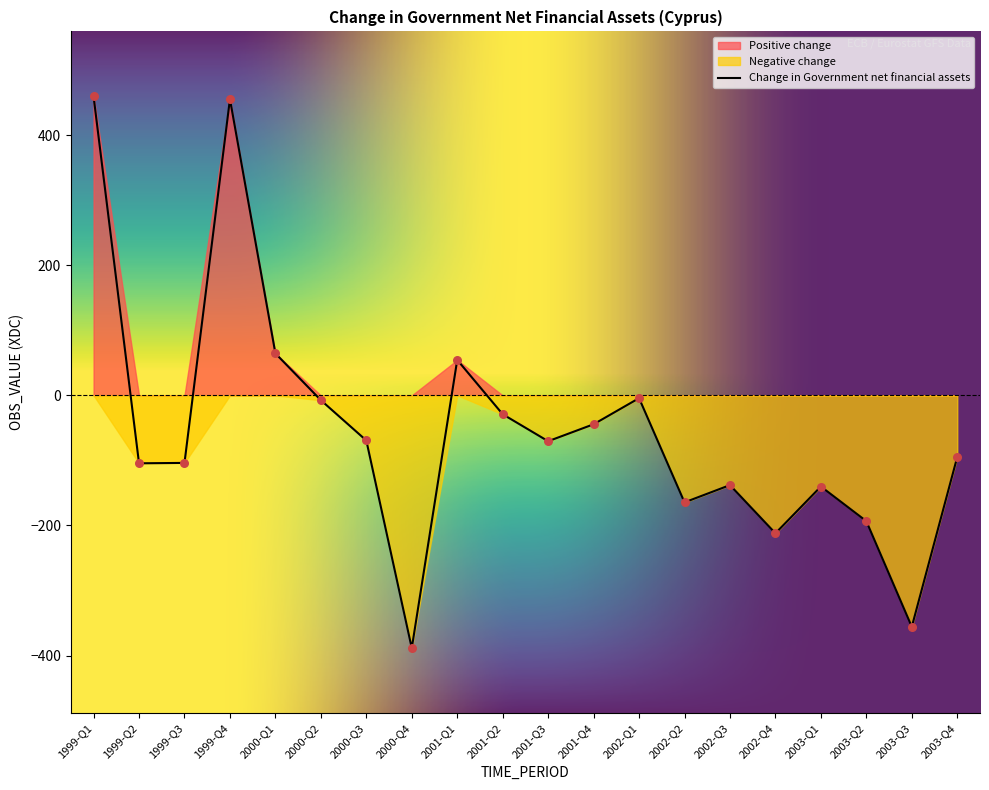

What is the change in value from 2000-Q1 to 2002-Q3?

-202.5